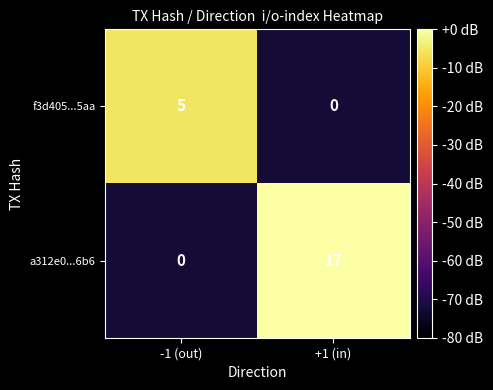

How many distinct data groups are displayed?

2